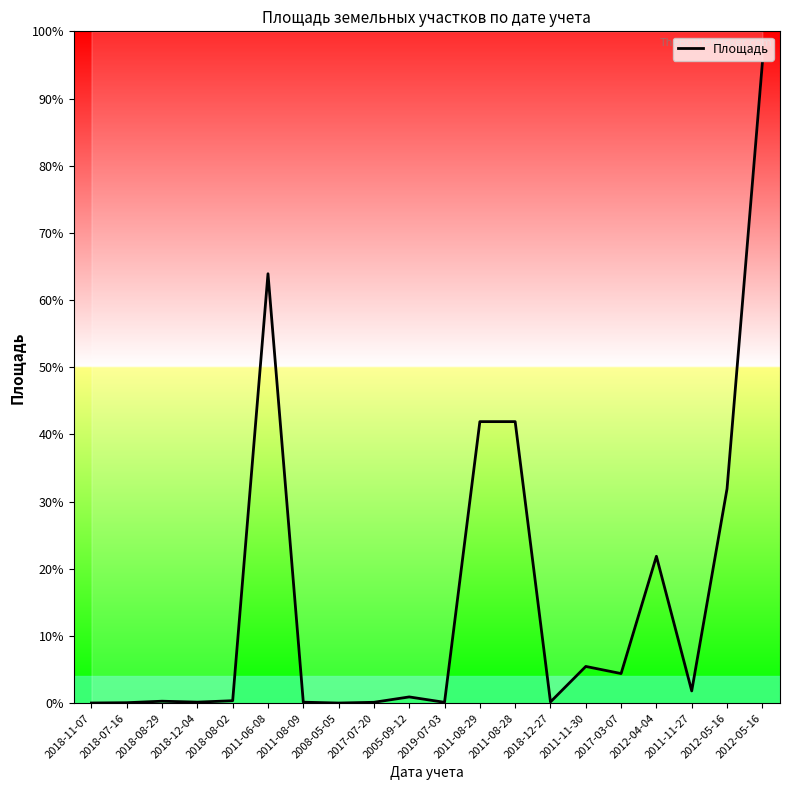

Rank the categories by value from highest to lowest.

2012-05-16, 2011-06-08, 2011-08-29, 2011-08-28, 2012-05-16, 2012-04-04, 2011-11-30, 2017-03-07, 2011-11-27, 2005-09-12, 2018-08-02, 2018-08-29, 2018-12-27, 2018-12-04, 2011-08-09, 2017-07-20, 2019-07-03, 2018-07-16, 2018-11-07, 2008-05-05